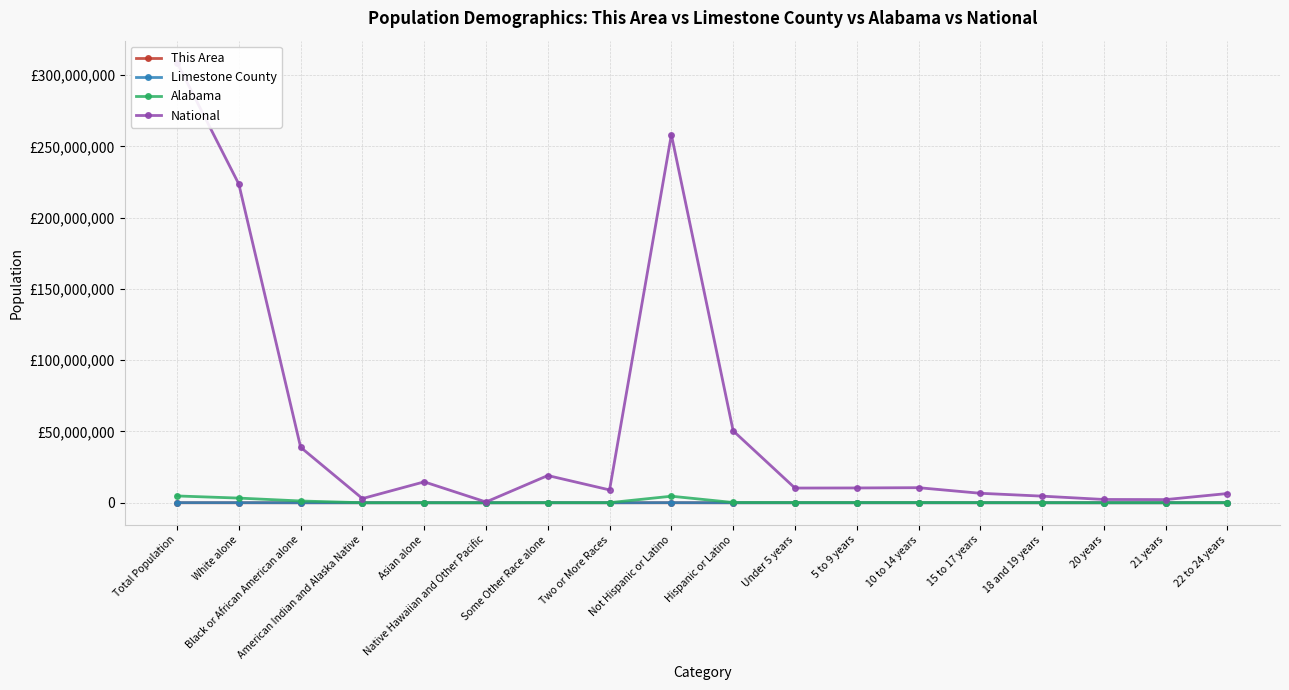

What are all the series names shown in the legend?

This Area, Limestone County, Alabama, National